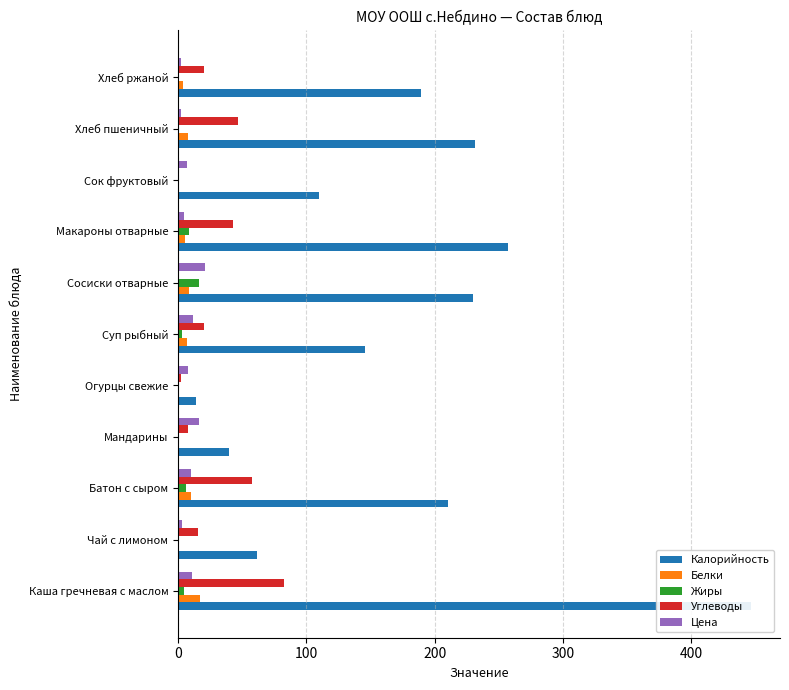

What is the sum of all Цена values?

97.0